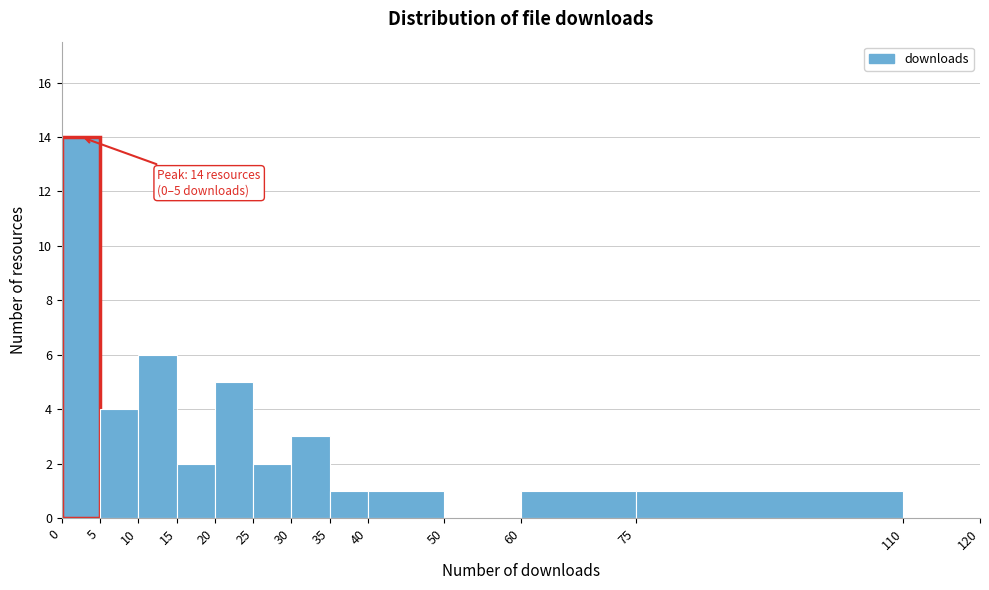

Which range on the x-axis has the tallest bar?

0 to 5